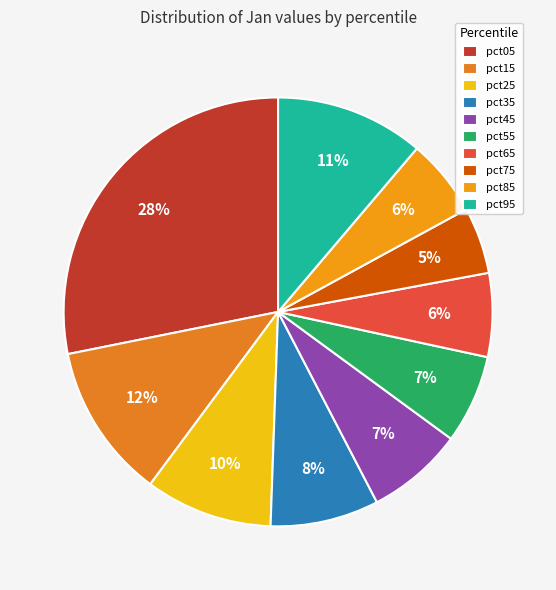

True or false: pct55 accounts for 17% of the total.

False